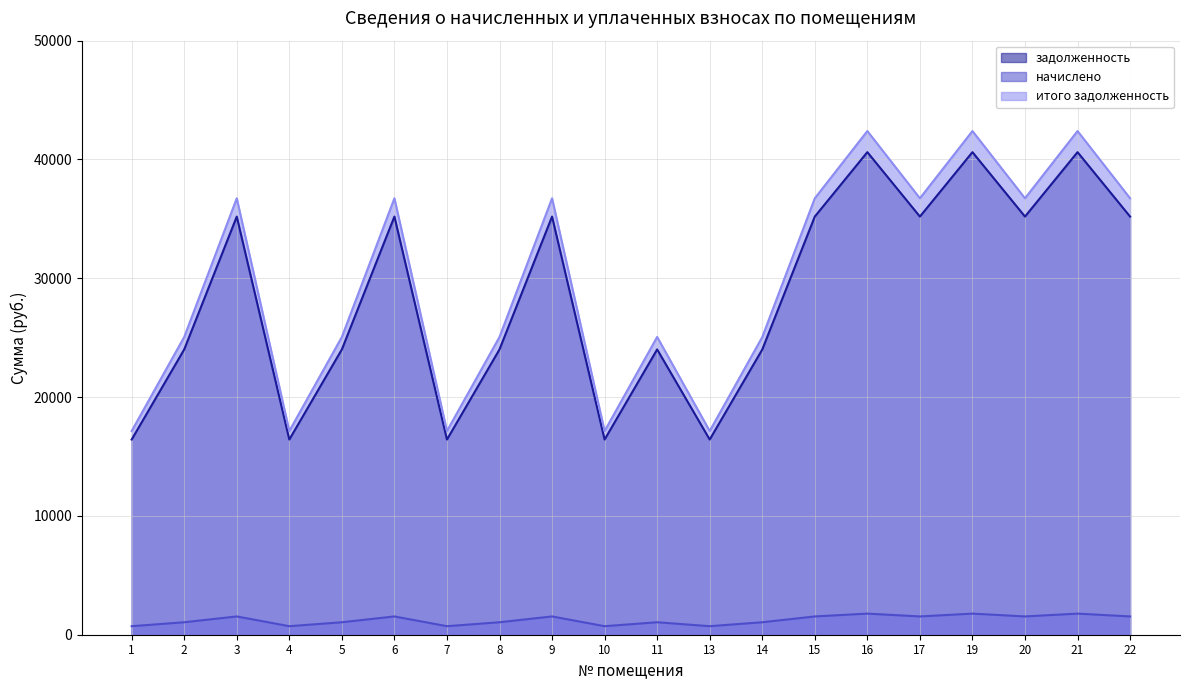

At which category is the sum across all series the highest?

16